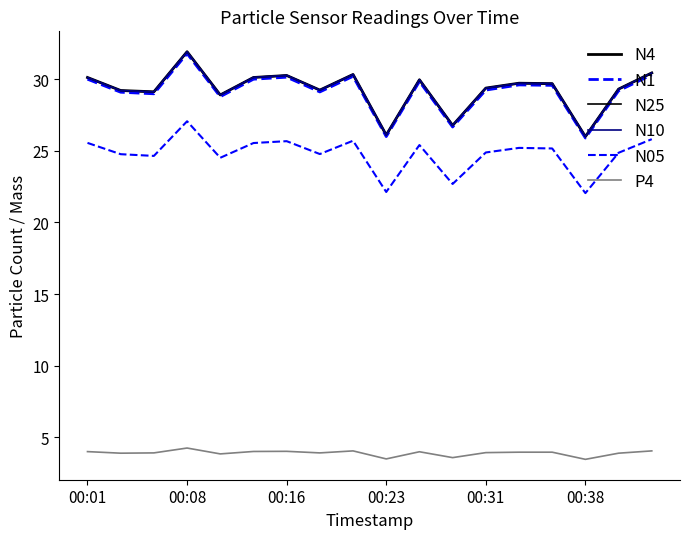

Does the chart display data point markers on the line(s)?

No